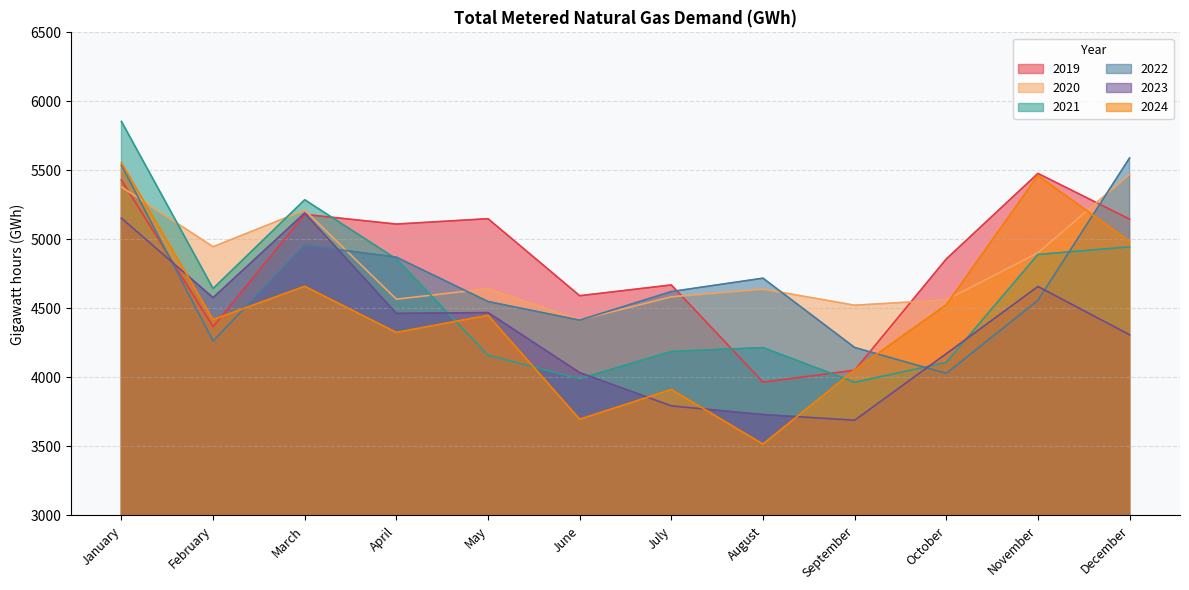

How many intersections are there between 2020 and 2021?

3